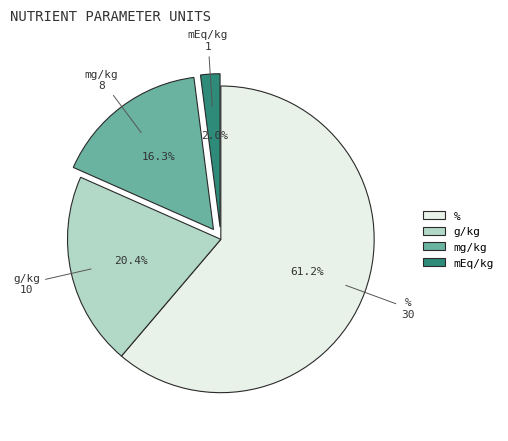

How much of the chart is everything except g/kg?

79.6%